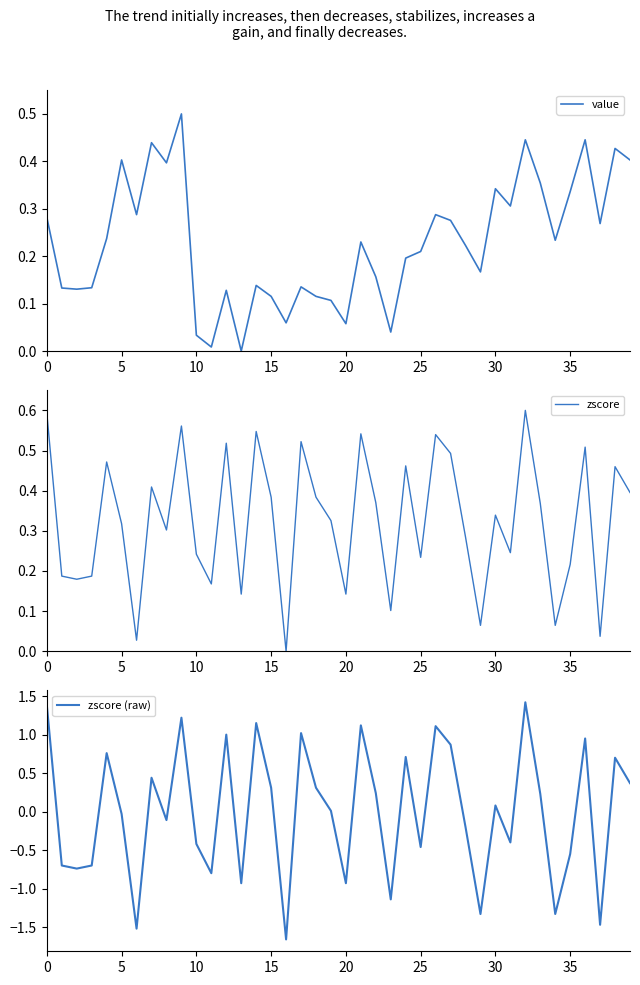

Which series ends up on top after the final intersection of zscore and value?

value